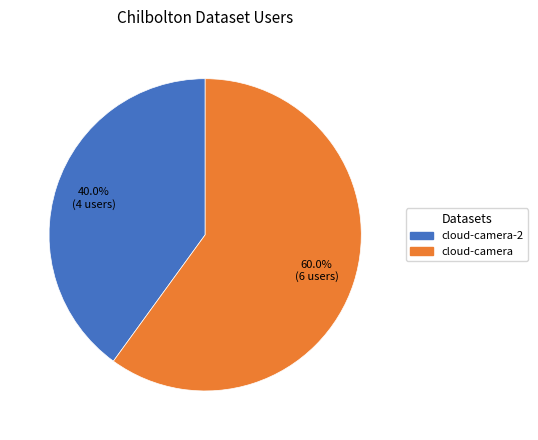

Rank the categories by value from highest to lowest.

cloud-camera, cloud-camera-2